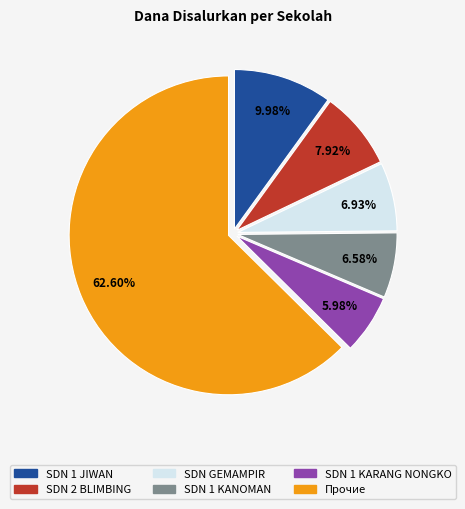

Is there any slice that represents more than half of the pie?

Yes